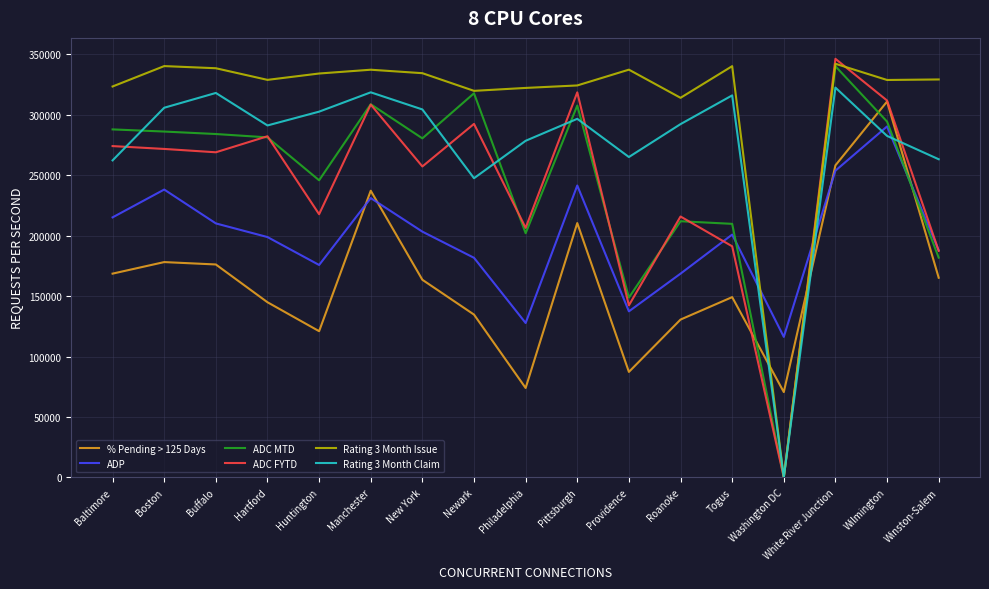

What is the sum of the Rating 3 Month Issue values at Washington DC and Baltimore?

323470.0